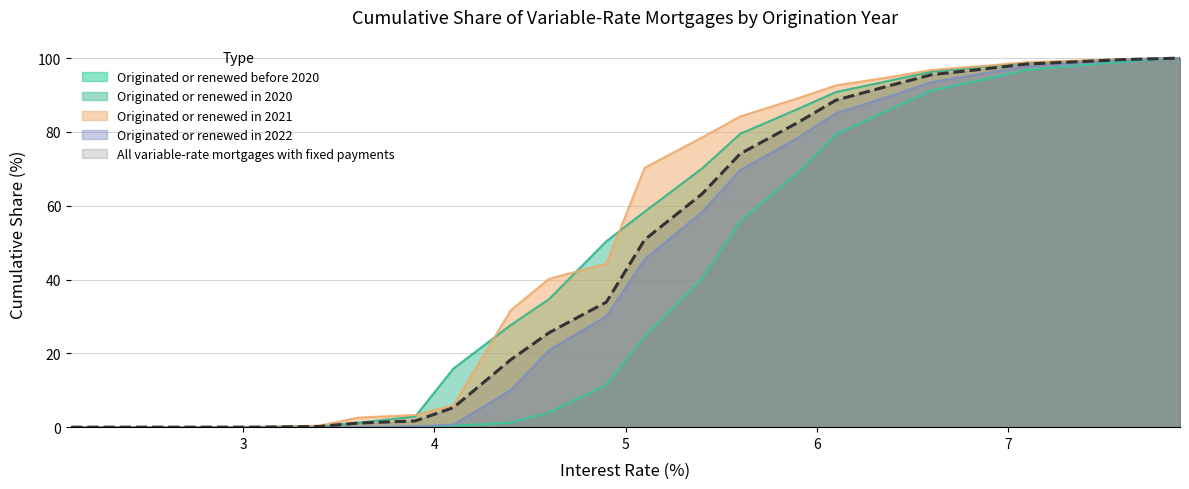

True or false: Originated or renewed in 2021 has more than 1 points higher than both neighbors.

False